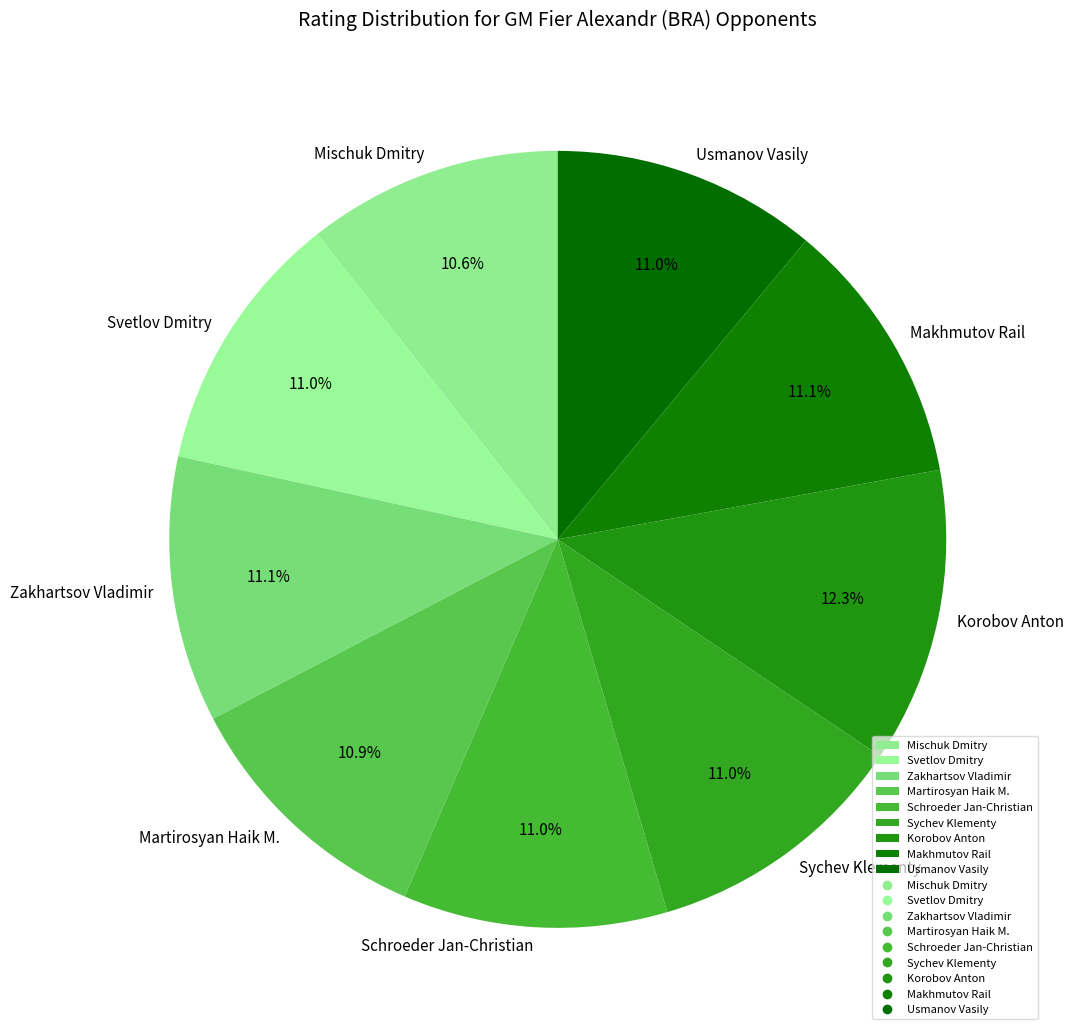

Count the number of slices in the pie.

9